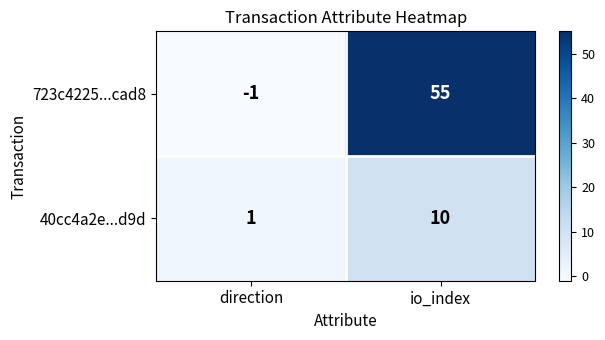

What is the average value of the 40cc4a2e...d9d series?

6